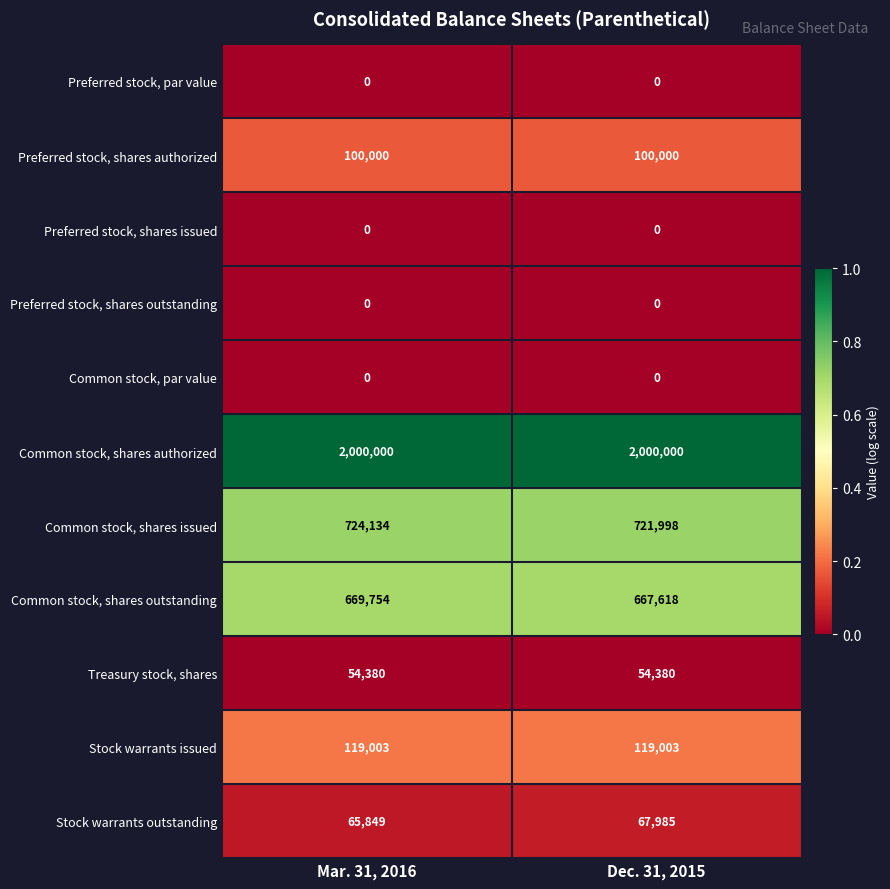

Read the Common stock, shares authorized value at Dec. 31, 2015.

2000000